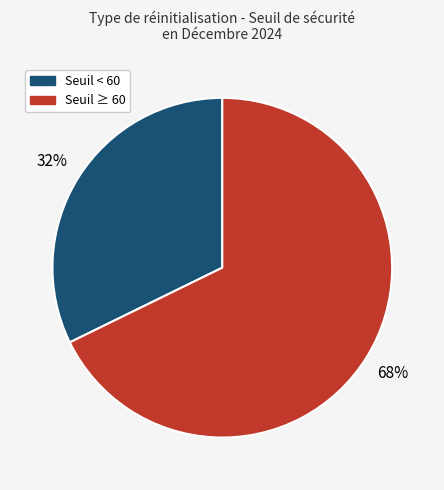

To the nearest percent, what is the average slice percentage?

50%